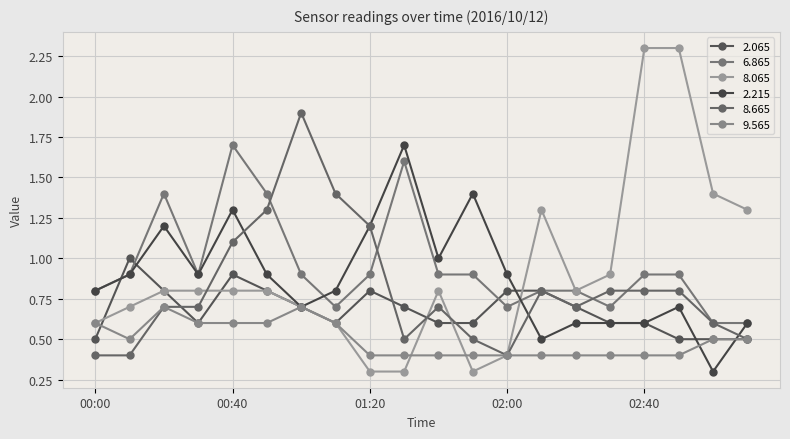

How many lines are shown in the chart?

6